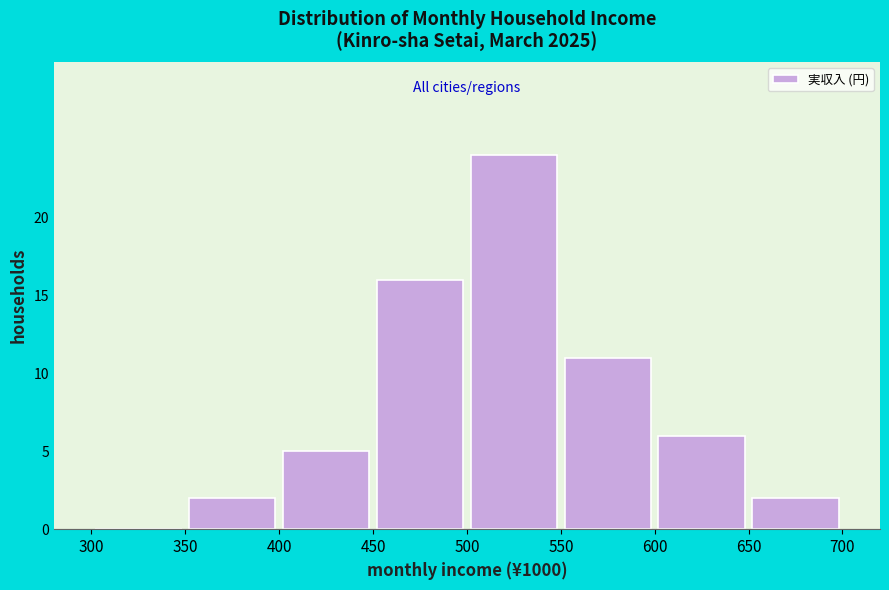

Which range on the x-axis has the tallest bar?

500 to 550